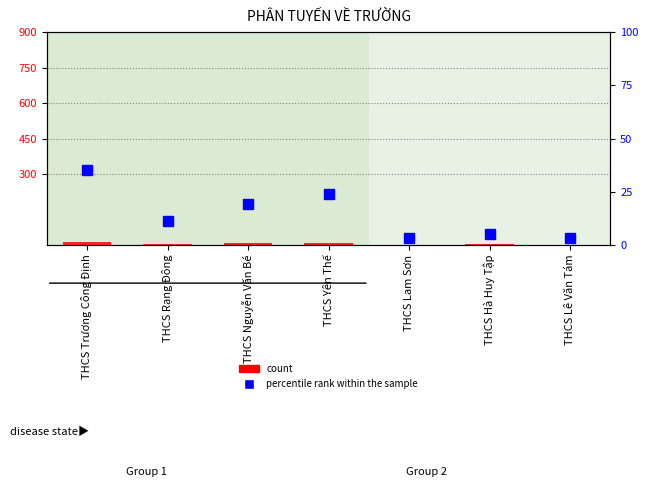

How many values in the percentile rank within the sample series are below 11?

3